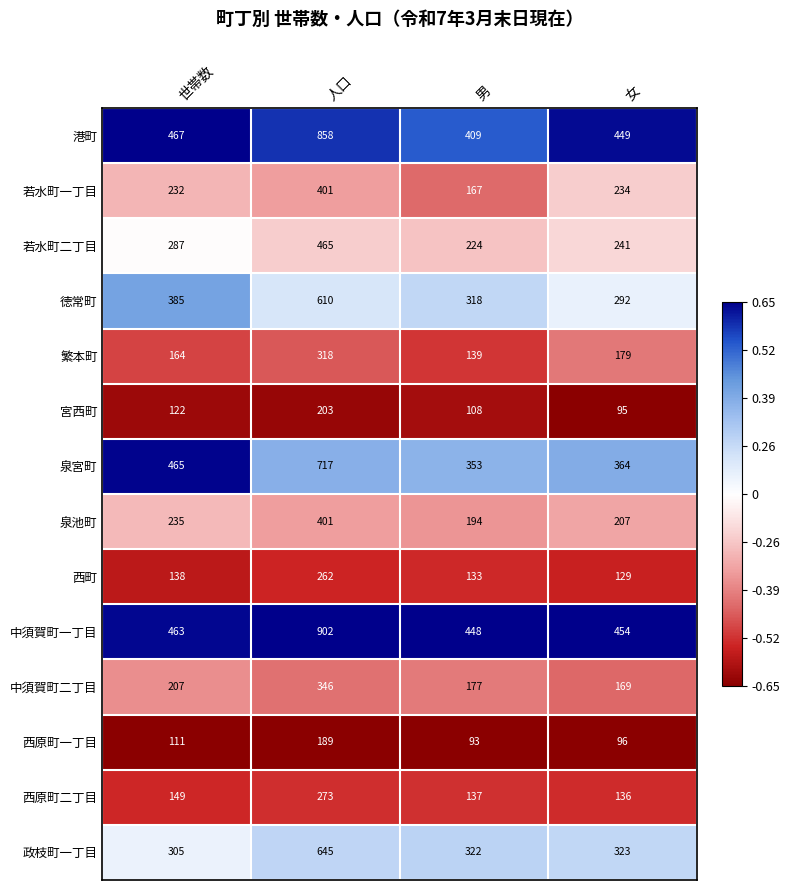

Which label corresponds to the largest value in the chart?

人口